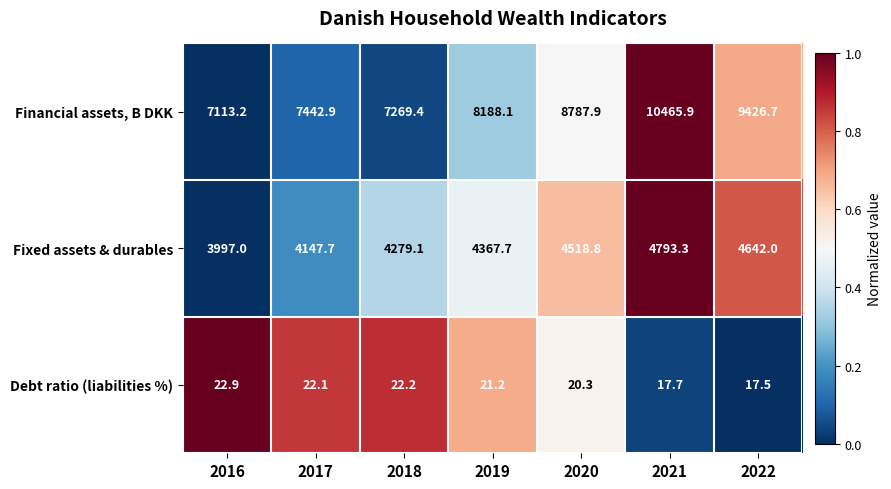

List the series in order of their peak value, lowest first.

Debt ratio (liabilities %), Fixed assets & durables, Financial assets, B DKK